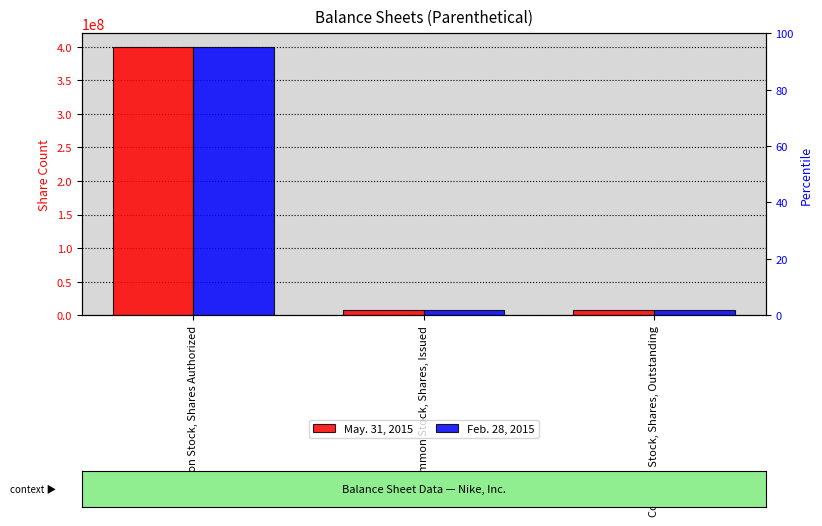

Does the chart contain any negative values?

No